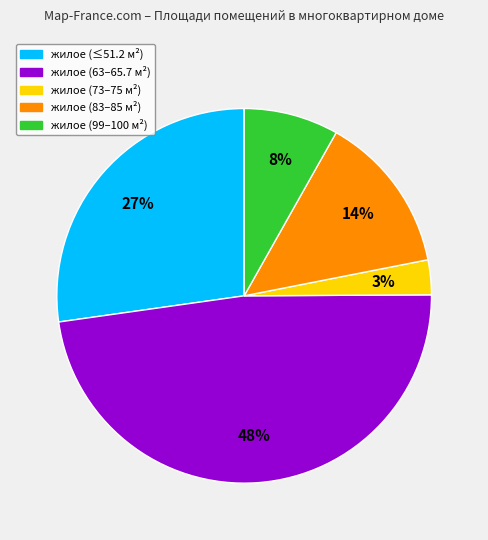

Does any single category account for the majority?

No